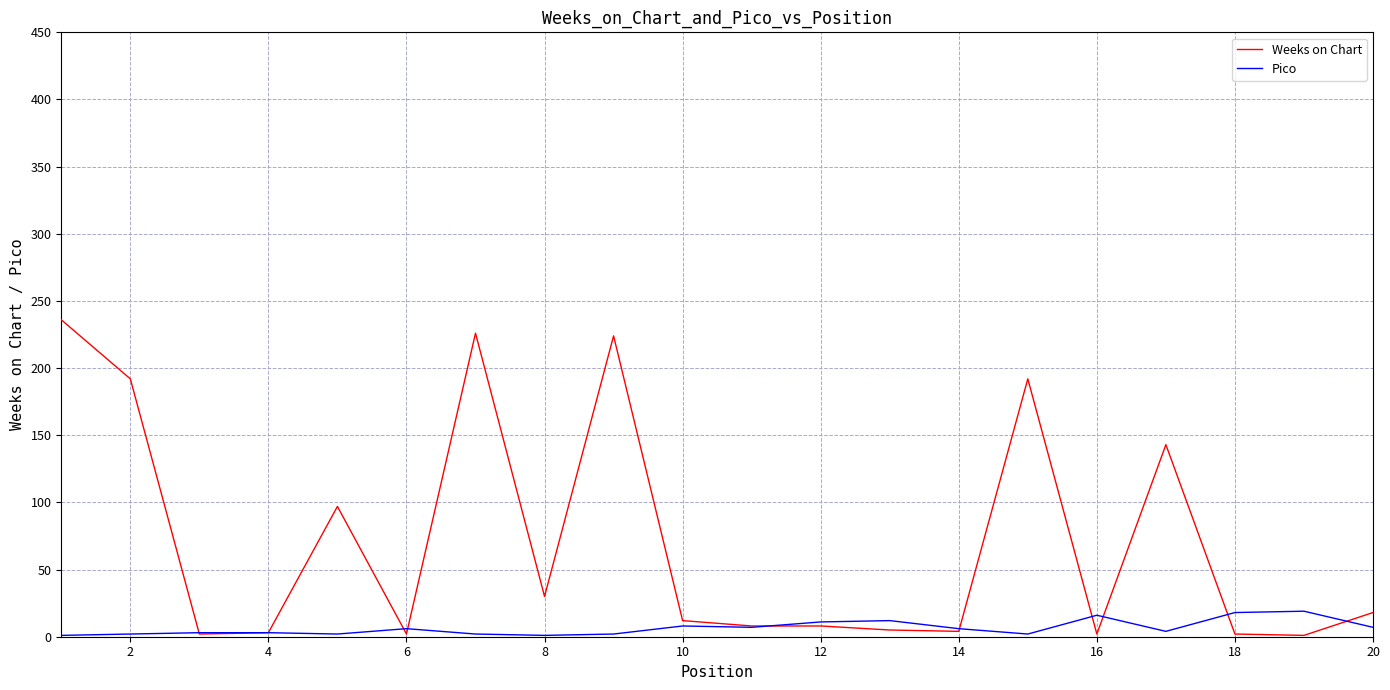

Which series has the widest spread of values?

Weeks on Chart